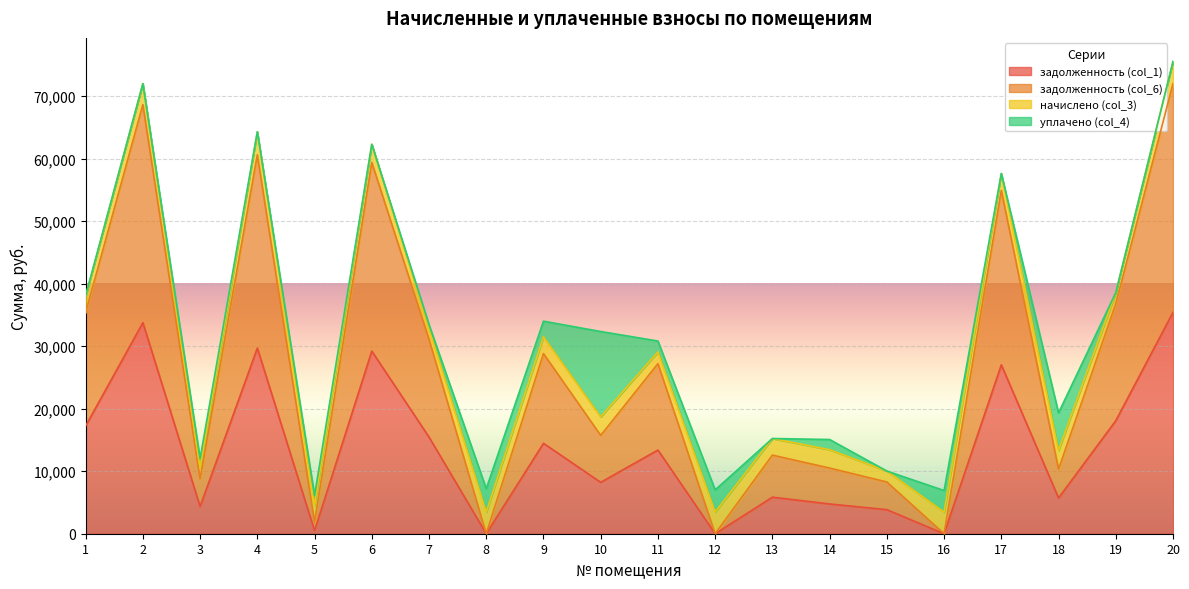

How many interior local valleys does the задолженность (col_6) series have?

7